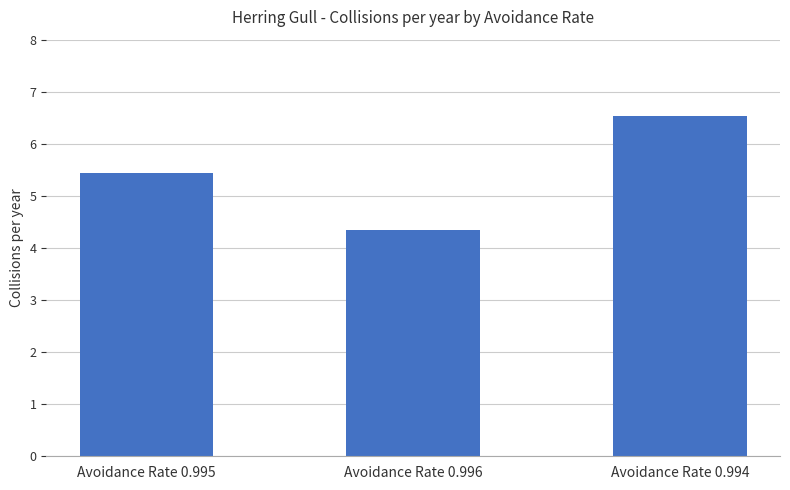

Between Avoidance Rate 0.995 and Avoidance Rate 0.994, which is larger?

Avoidance Rate 0.994